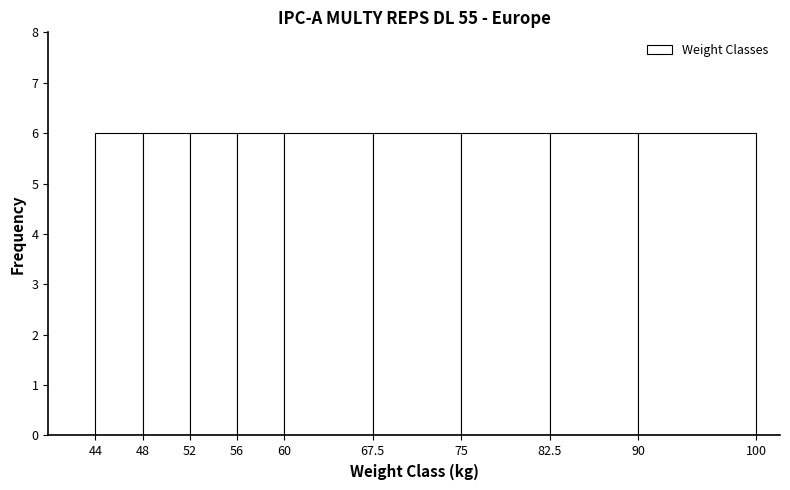

Reading left to right, list every bar in this chart as the range it spans on the x-axis followed by its height. The values are not printed on the chart, so give them approximately, as read against the axis.

44 to 48: 6
48 to 52: 6
52 to 56: 6
56 to 60: 6
60 to 67.5: 6
67.5 to 75: 6
75 to 82.5: 6
82.5 to 90: 6
90 to 100: 6